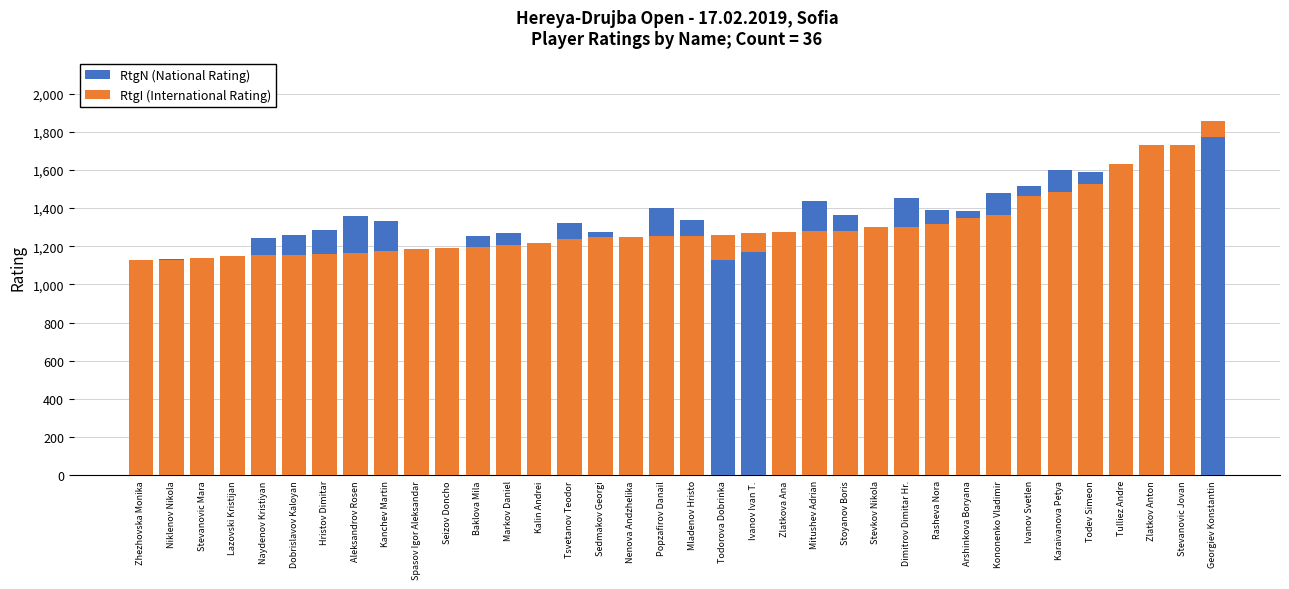

What is the value of the RtgN (National Rating) bar at the 15th from the left?

1324